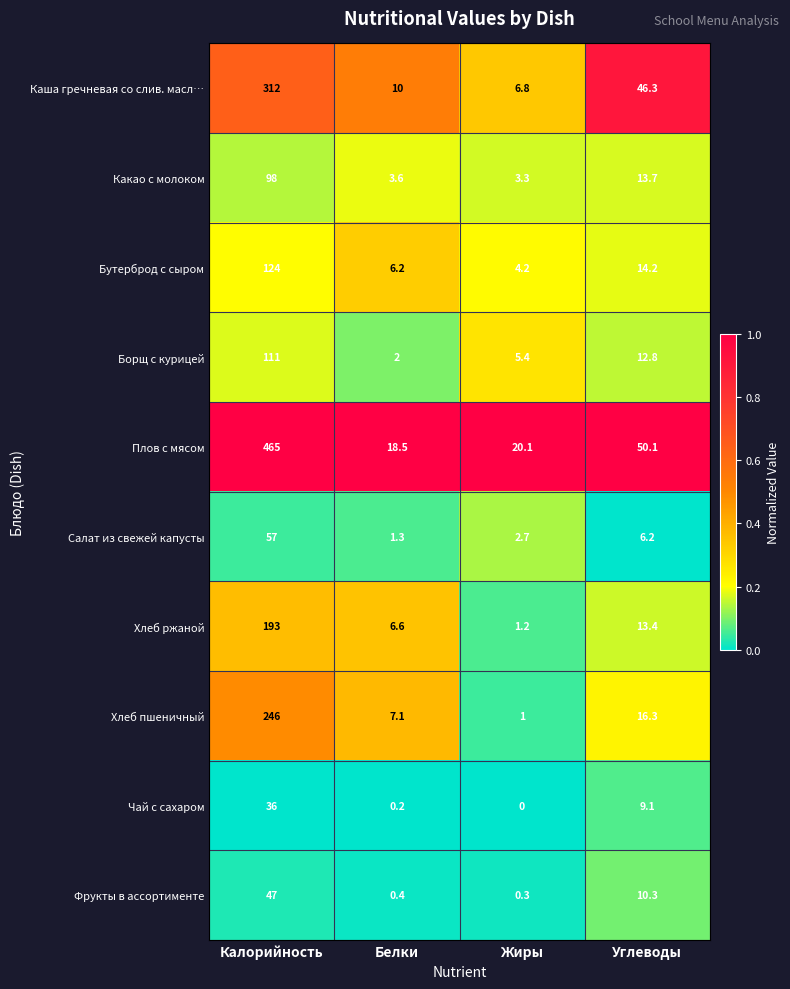

Which series changed the most between Белки and Жиры?

Хлеб пшеничный